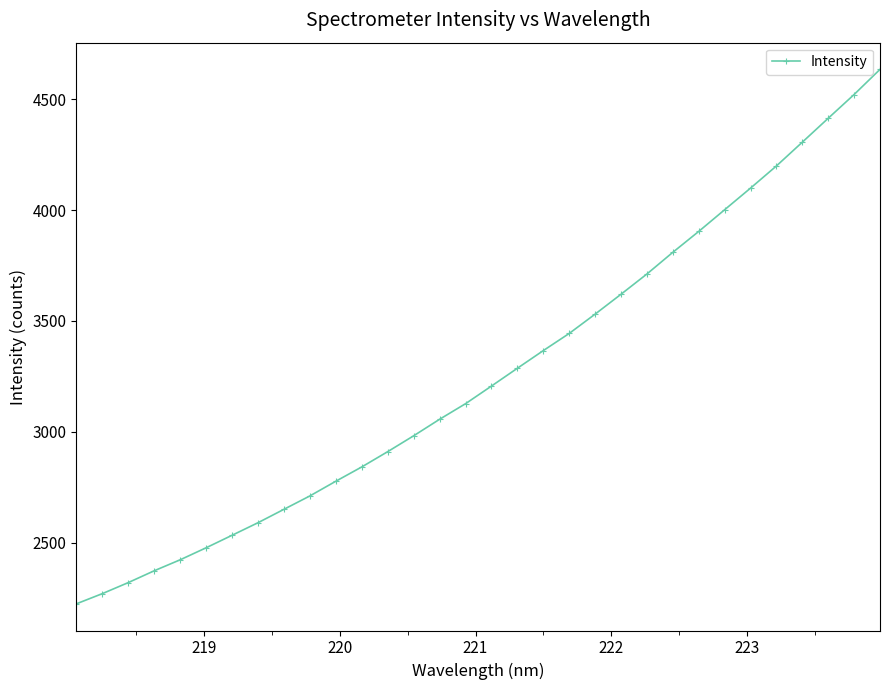

What is the sum of all values?

104321.3